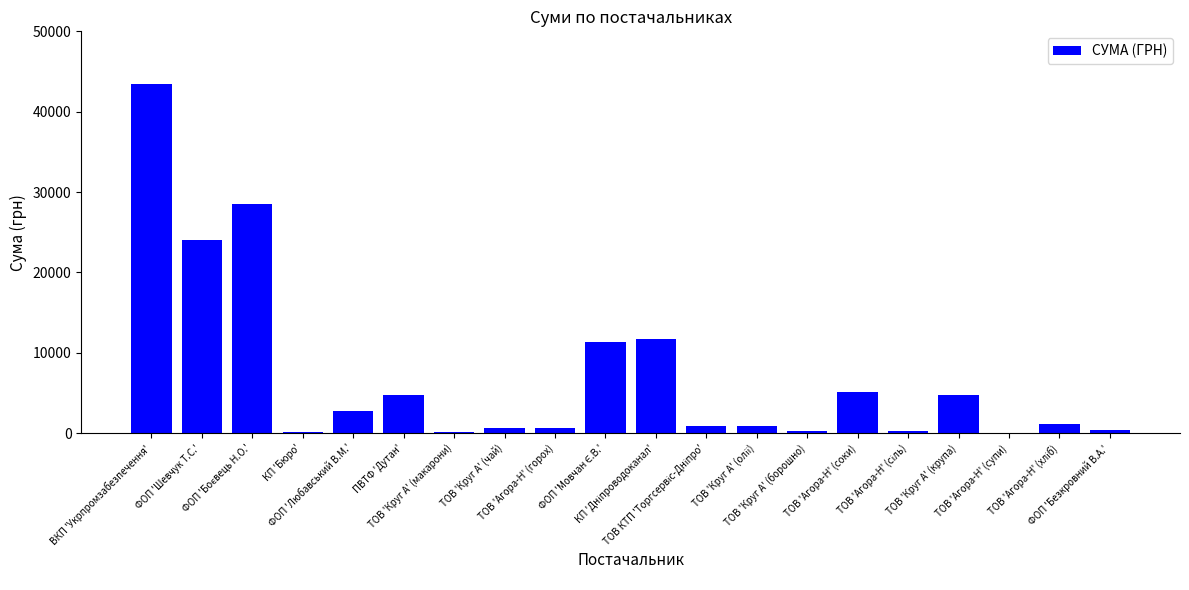

What is the sum of all values?

141883.8